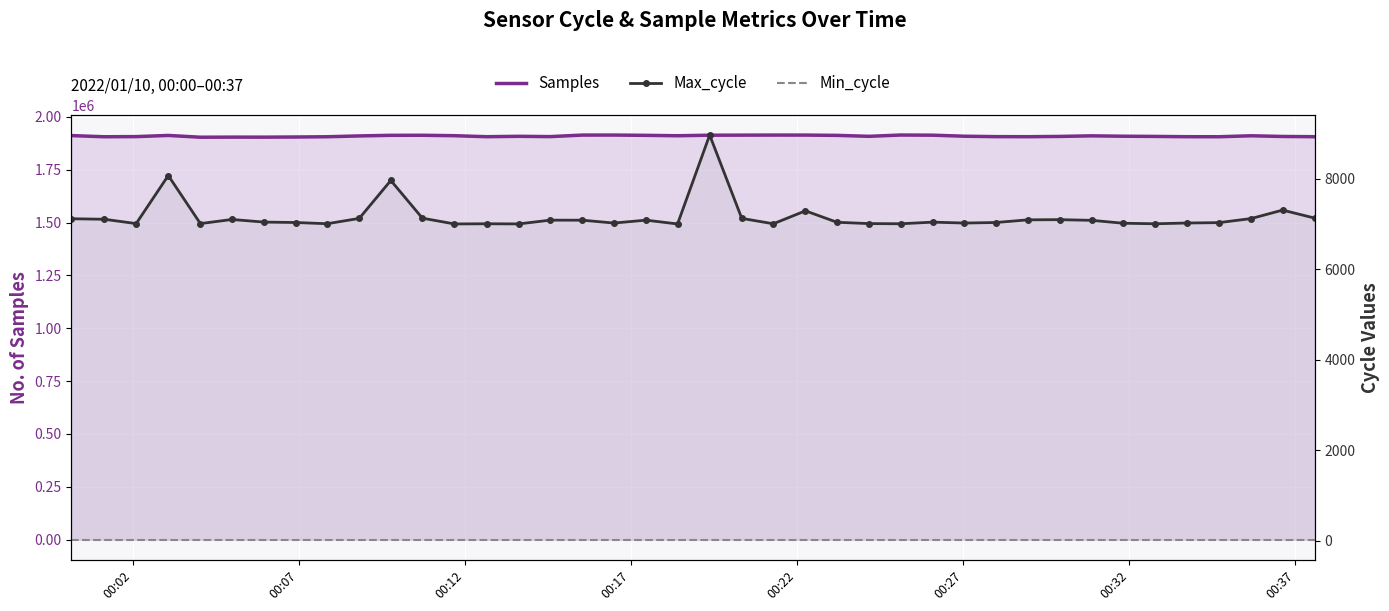

Is the value of Max_cycle at 21 greater than the value of Samples at 13?

No